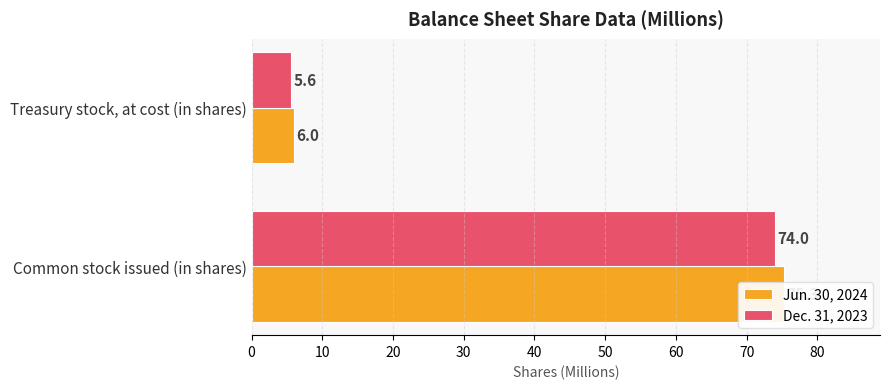

Rank the series by their average value, from highest to lowest.

Jun. 30, 2024, Dec. 31, 2023